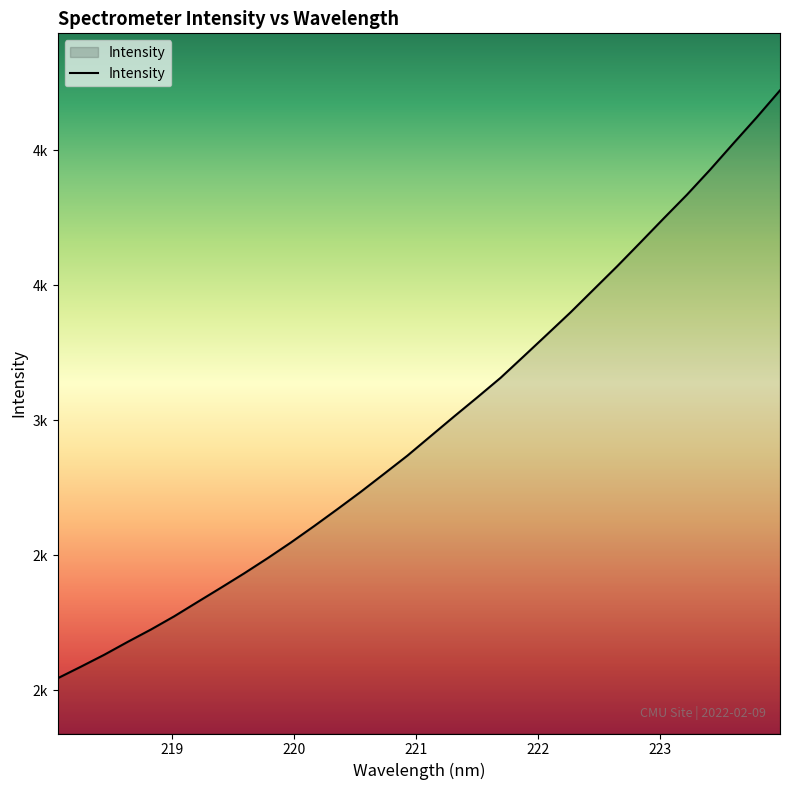

Does the chart display data point markers on the line(s)?

No